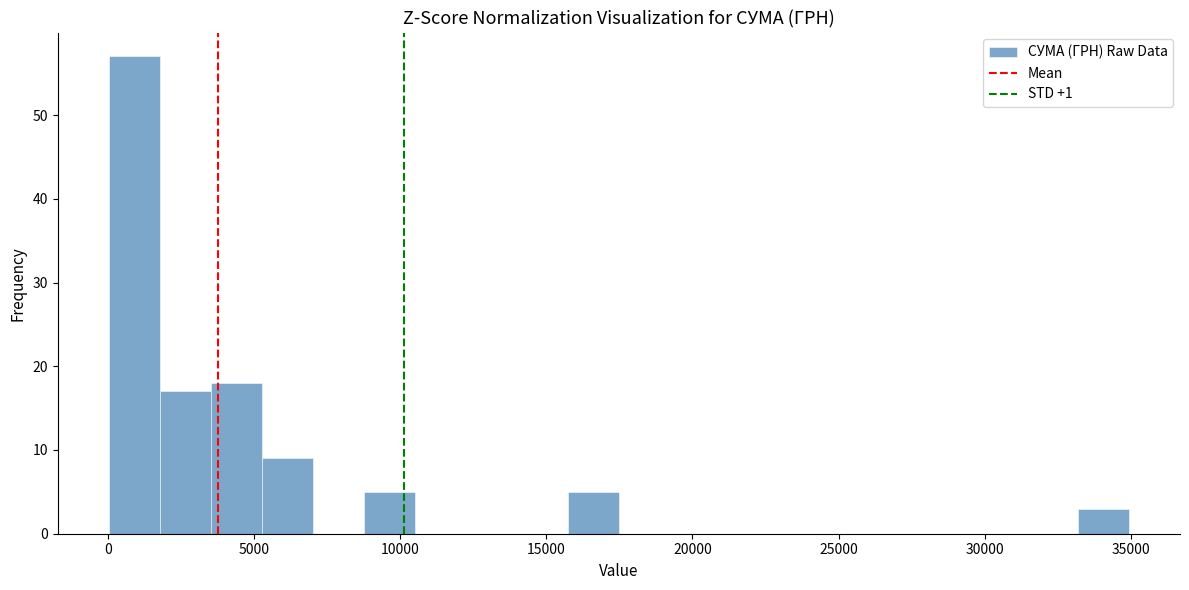

Read against the x-axis, roughly where is the centre of the tallest bar?

1000